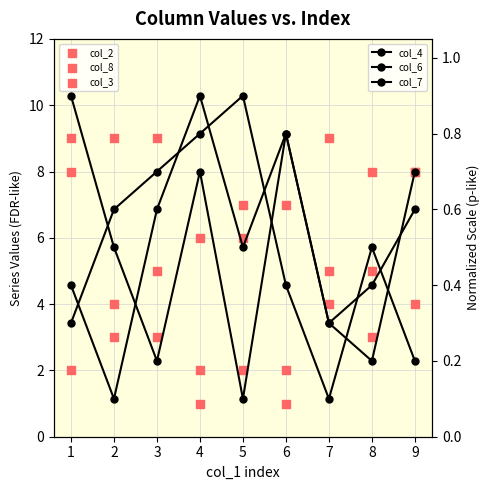

What are all the series names shown in the legend?

col_2, col_8, col_3, col_4, col_6, col_7